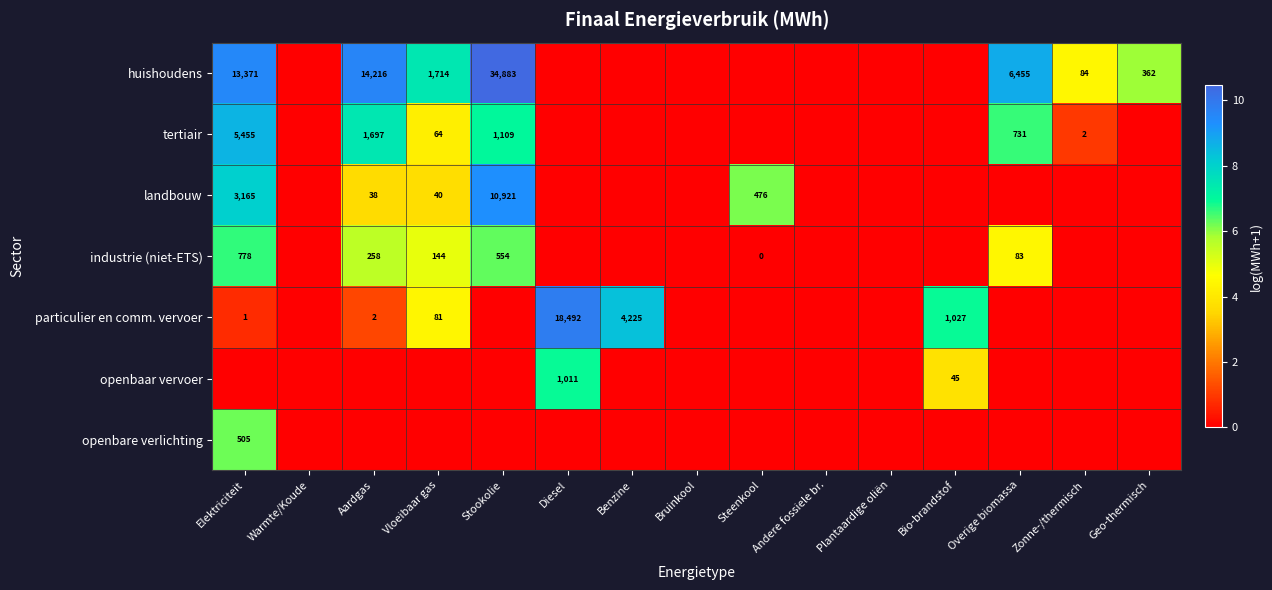

Is it true that huishoudens equals 6455 at Overige biomassa?

True